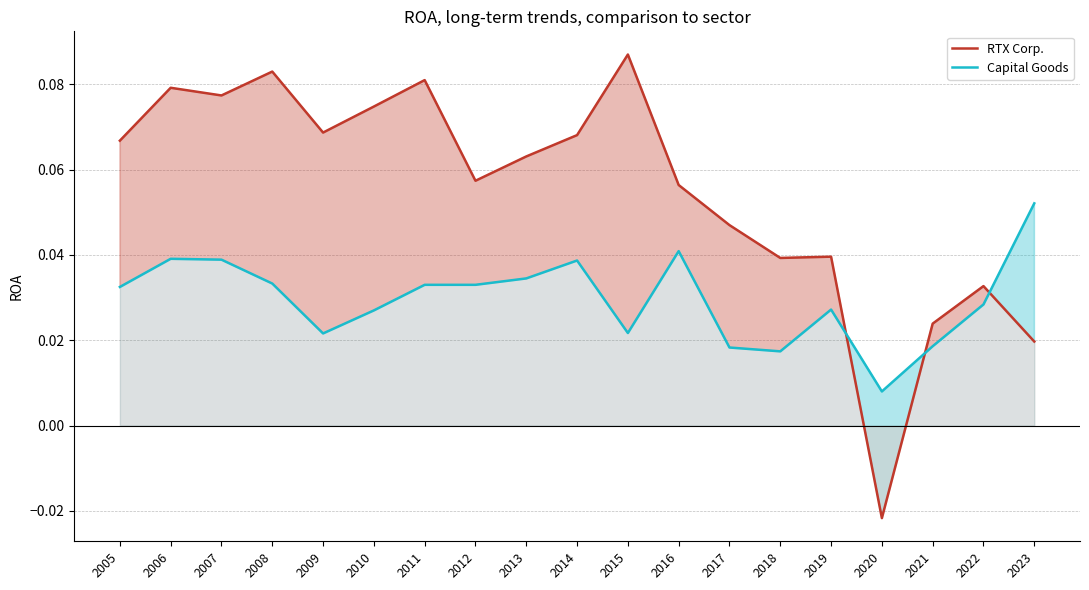

Rank the series by their maximum value, from lowest to highest.

Capital Goods, RTX Corp.